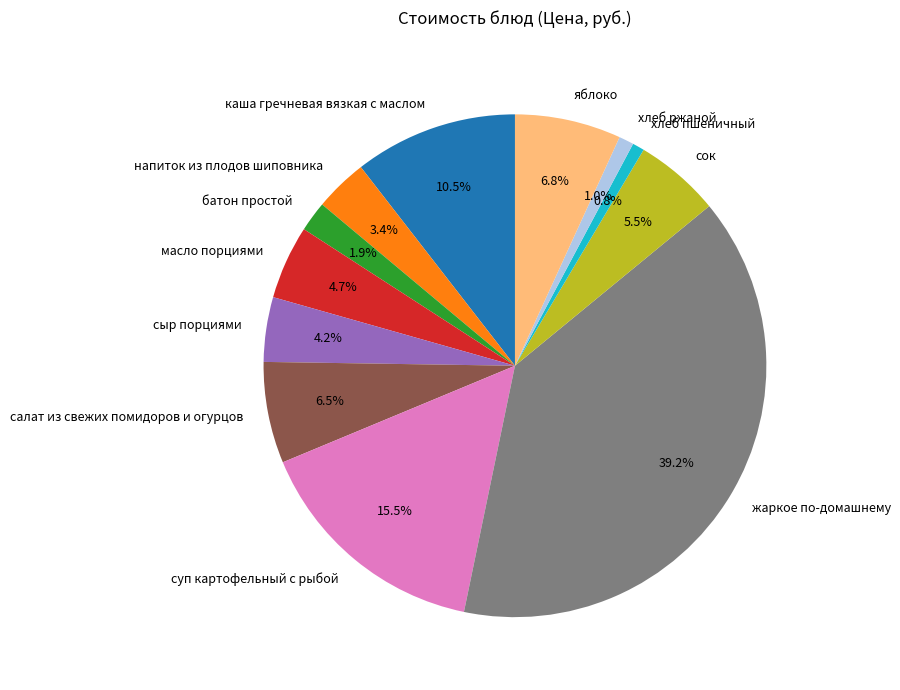

How much of the chart is everything except масло порциями?

95.3%